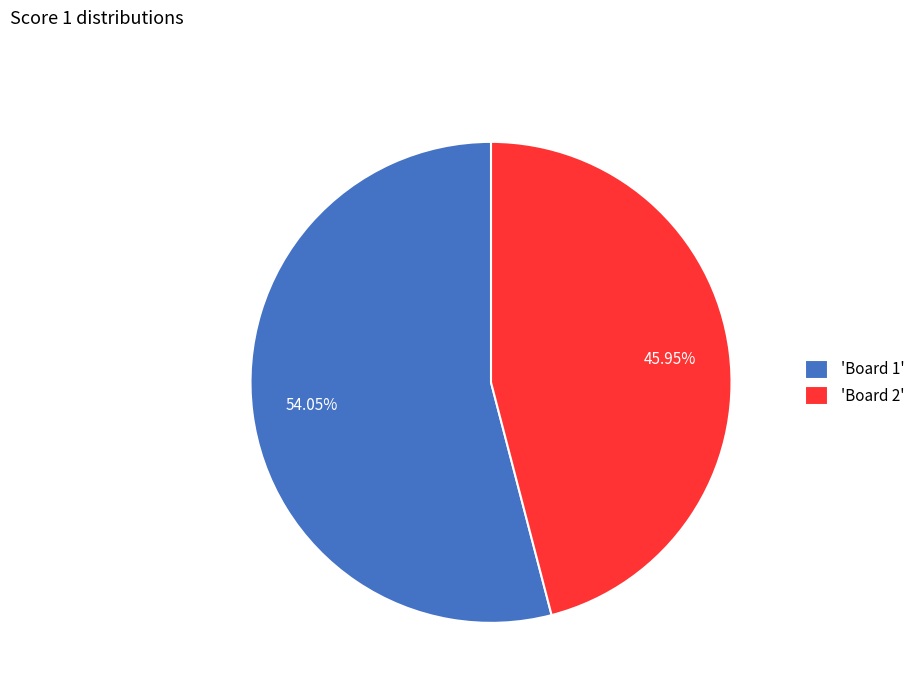

Between 'Board 1' and 'Board 2', which is larger?

'Board 1'